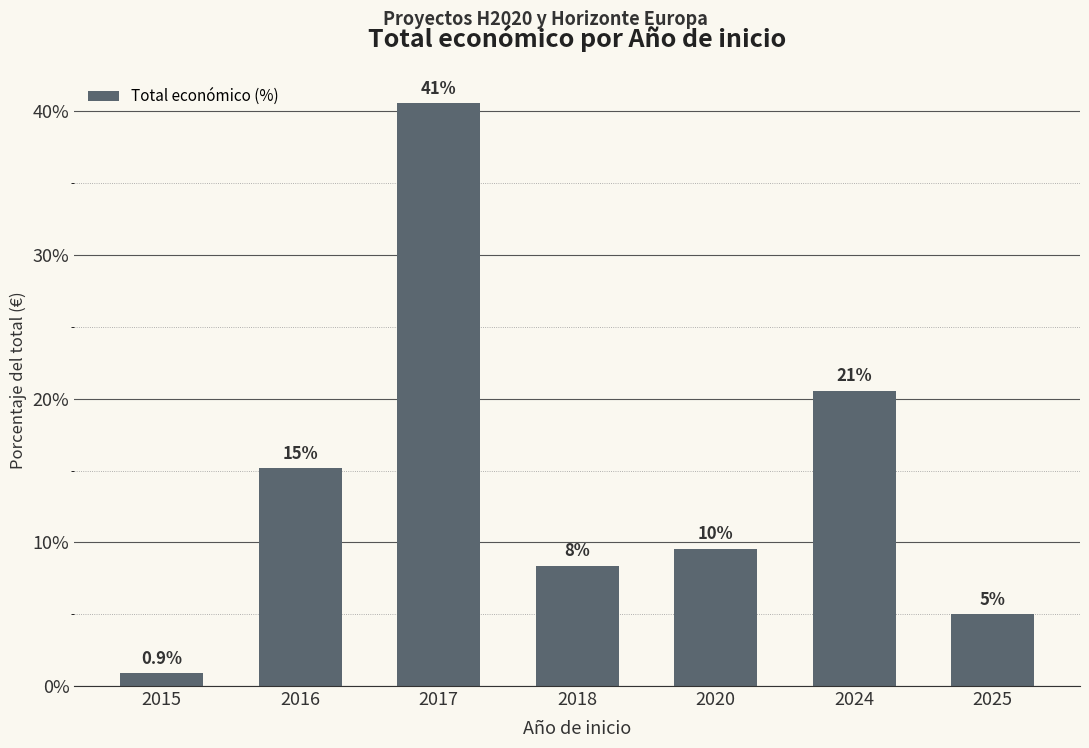

Which has a higher value, 2024 or 2025?

2024